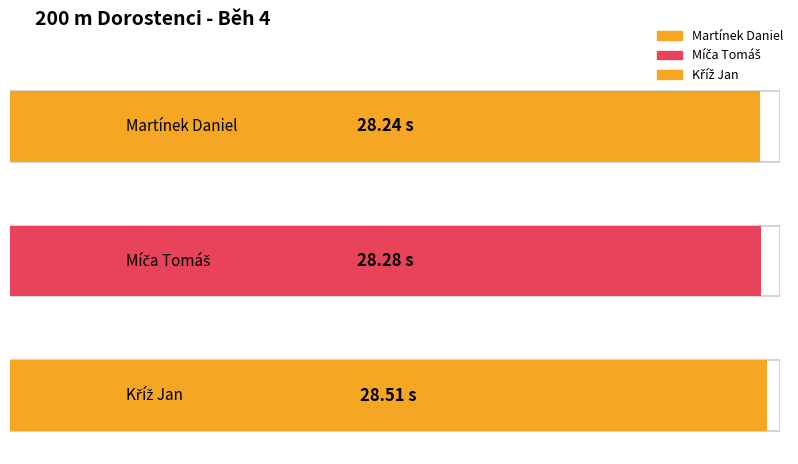

What is the difference between the maximum and minimum values?

0.3